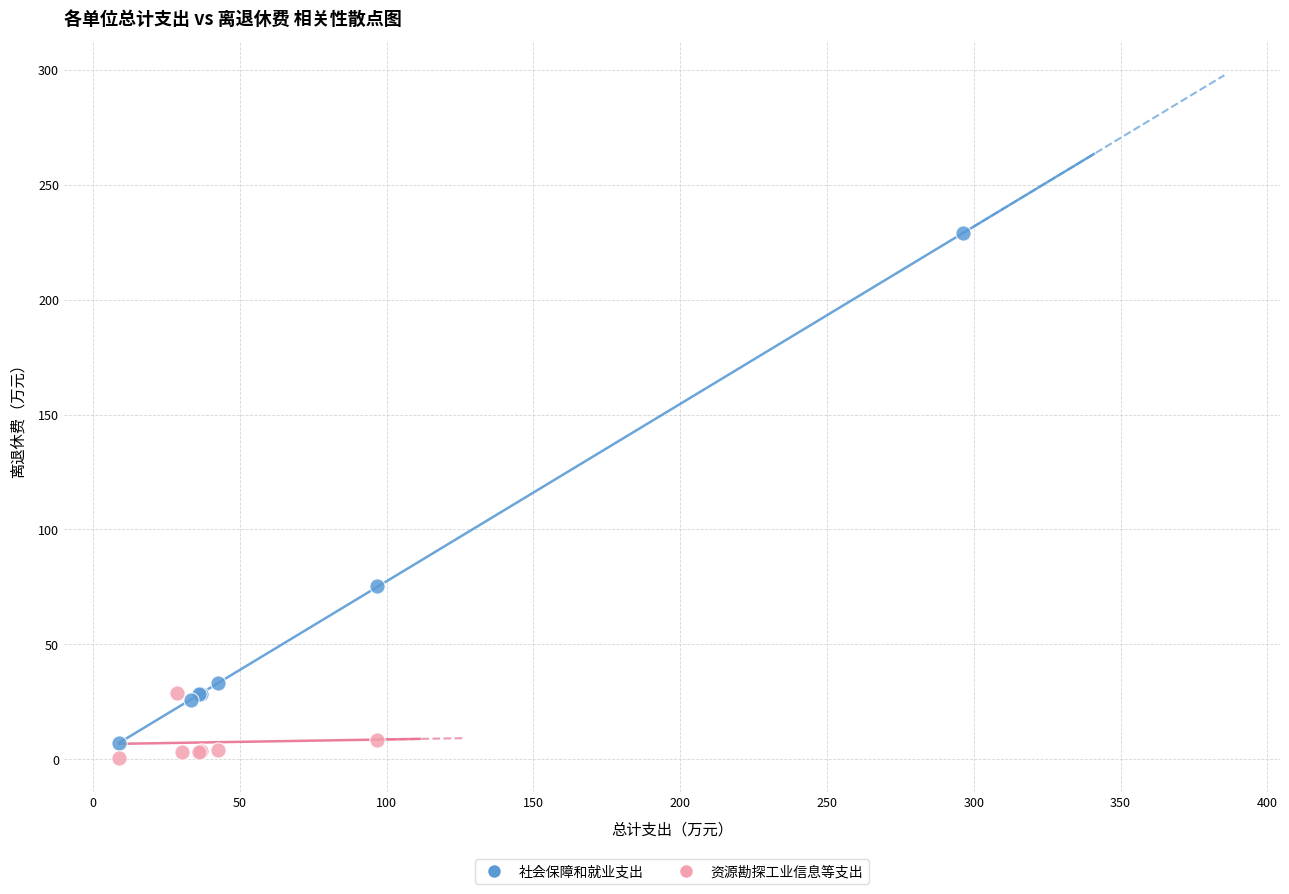

Which series reaches the maximum Y coordinate?

社会保障和就业支出